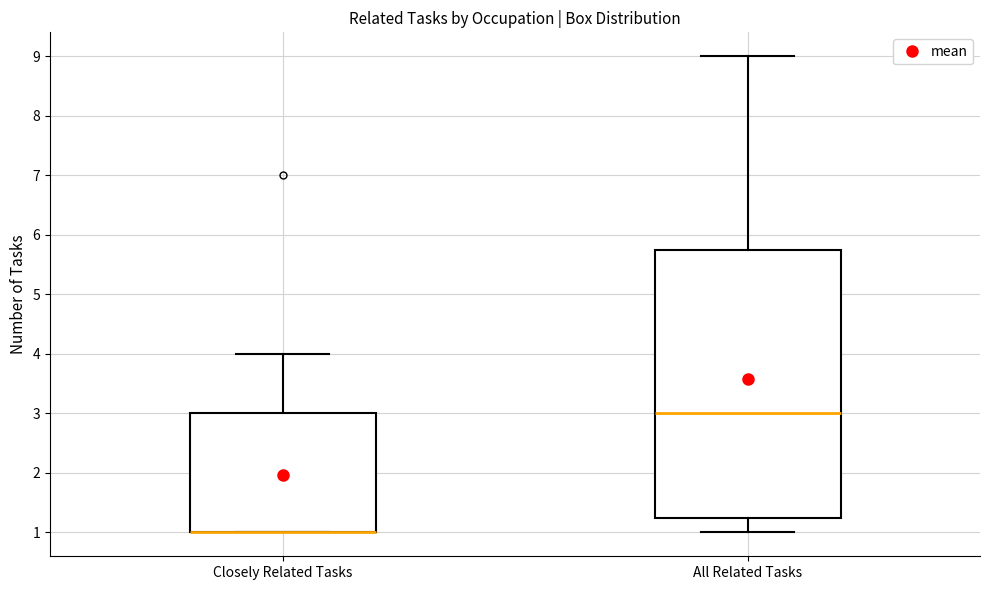

Reading left to right, transcribe this box plot: for each box, give where its median line is, the range the box spans, and where its two whiskers end, as read against the y-axis. The values are not printed on the chart, so give them approximately, as read against the axis.

Closely Related Tasks: median 1.0 (drawn on the box's lower edge), box 1.0 to 3.0, whiskers 1.0 to 4.0
All Related Tasks: median 3.0, box 1.3 to 5.8, whiskers 1.0 to 9.0